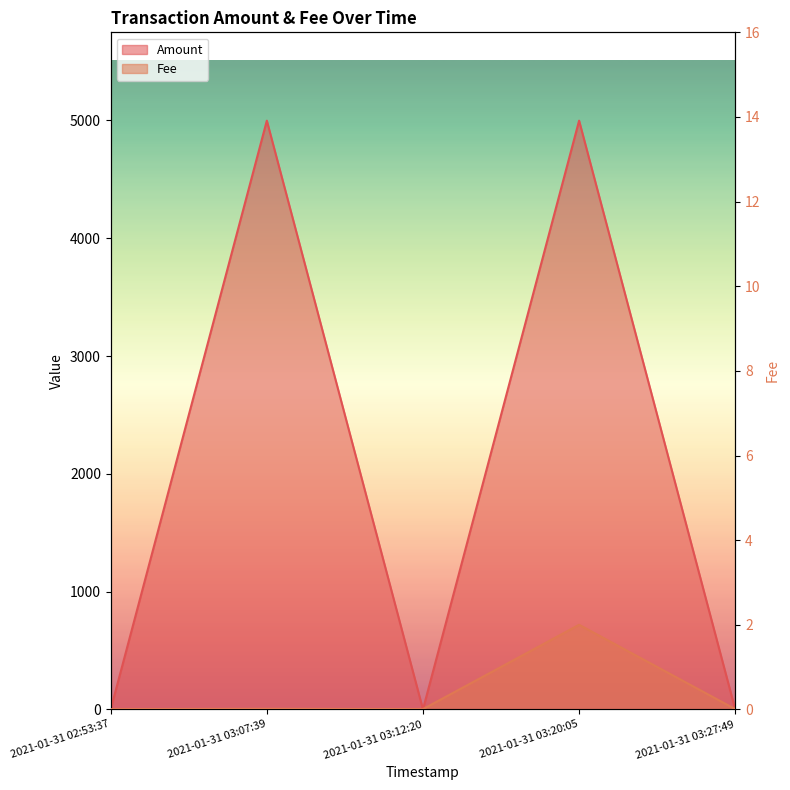

List the series in order of their peak value, highest first.

Amount, Fee